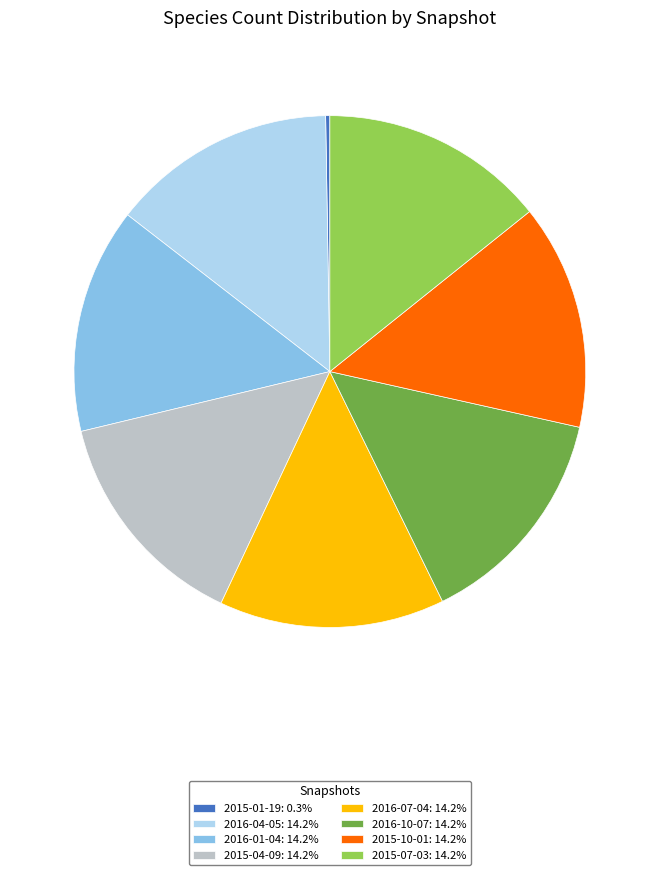

Is 2016-01-04: 14.2% the majority of the pie?

No